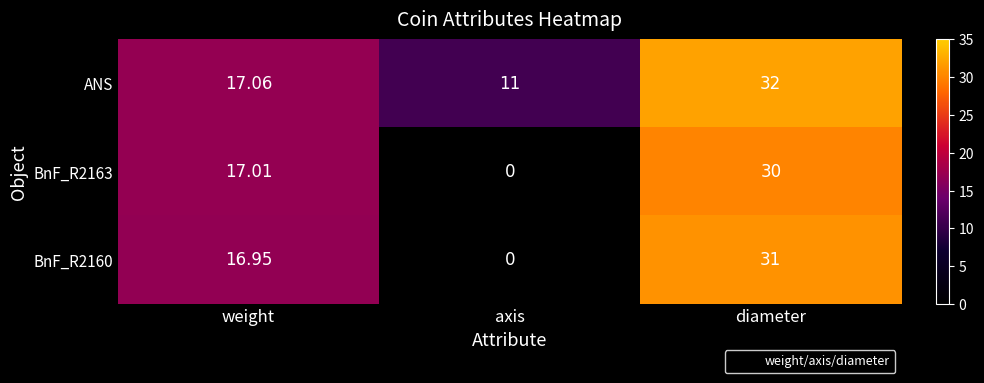

At which category does the chart reach its peak across all series?

diameter